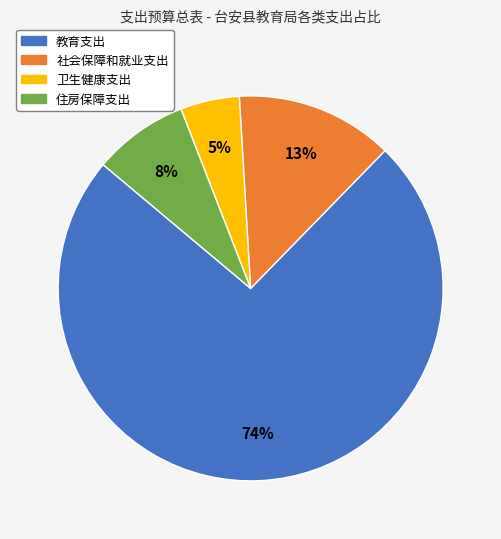

Is 教育支出 the majority of the pie?

Yes